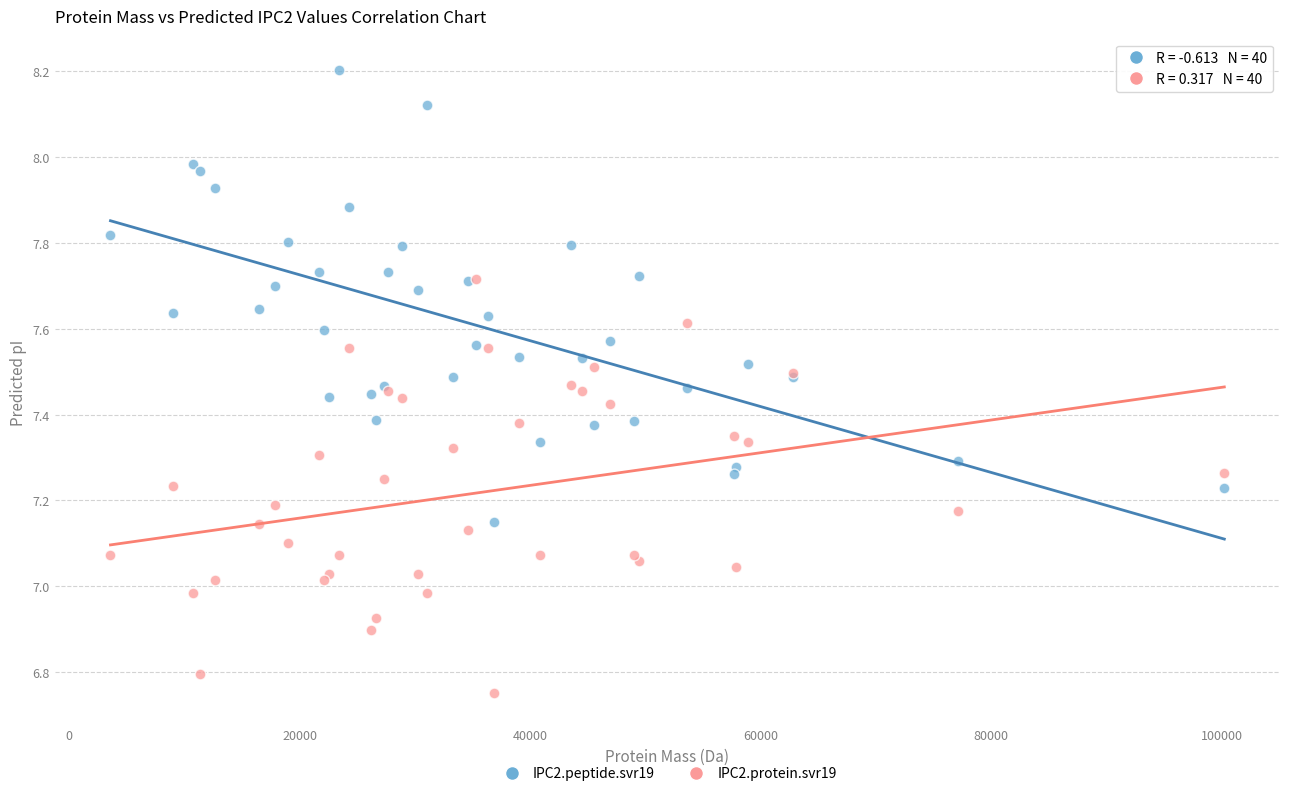

Which series has the widest spread of Y values?

IPC2.peptide.svr19